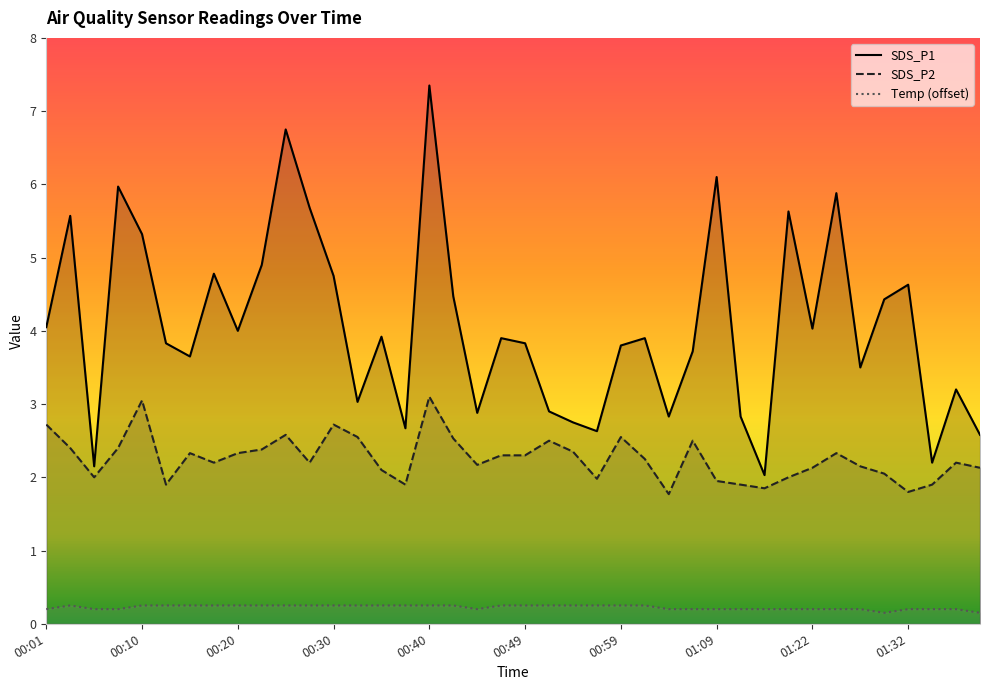

At which category does the chart reach its minimum across all series?

01:29